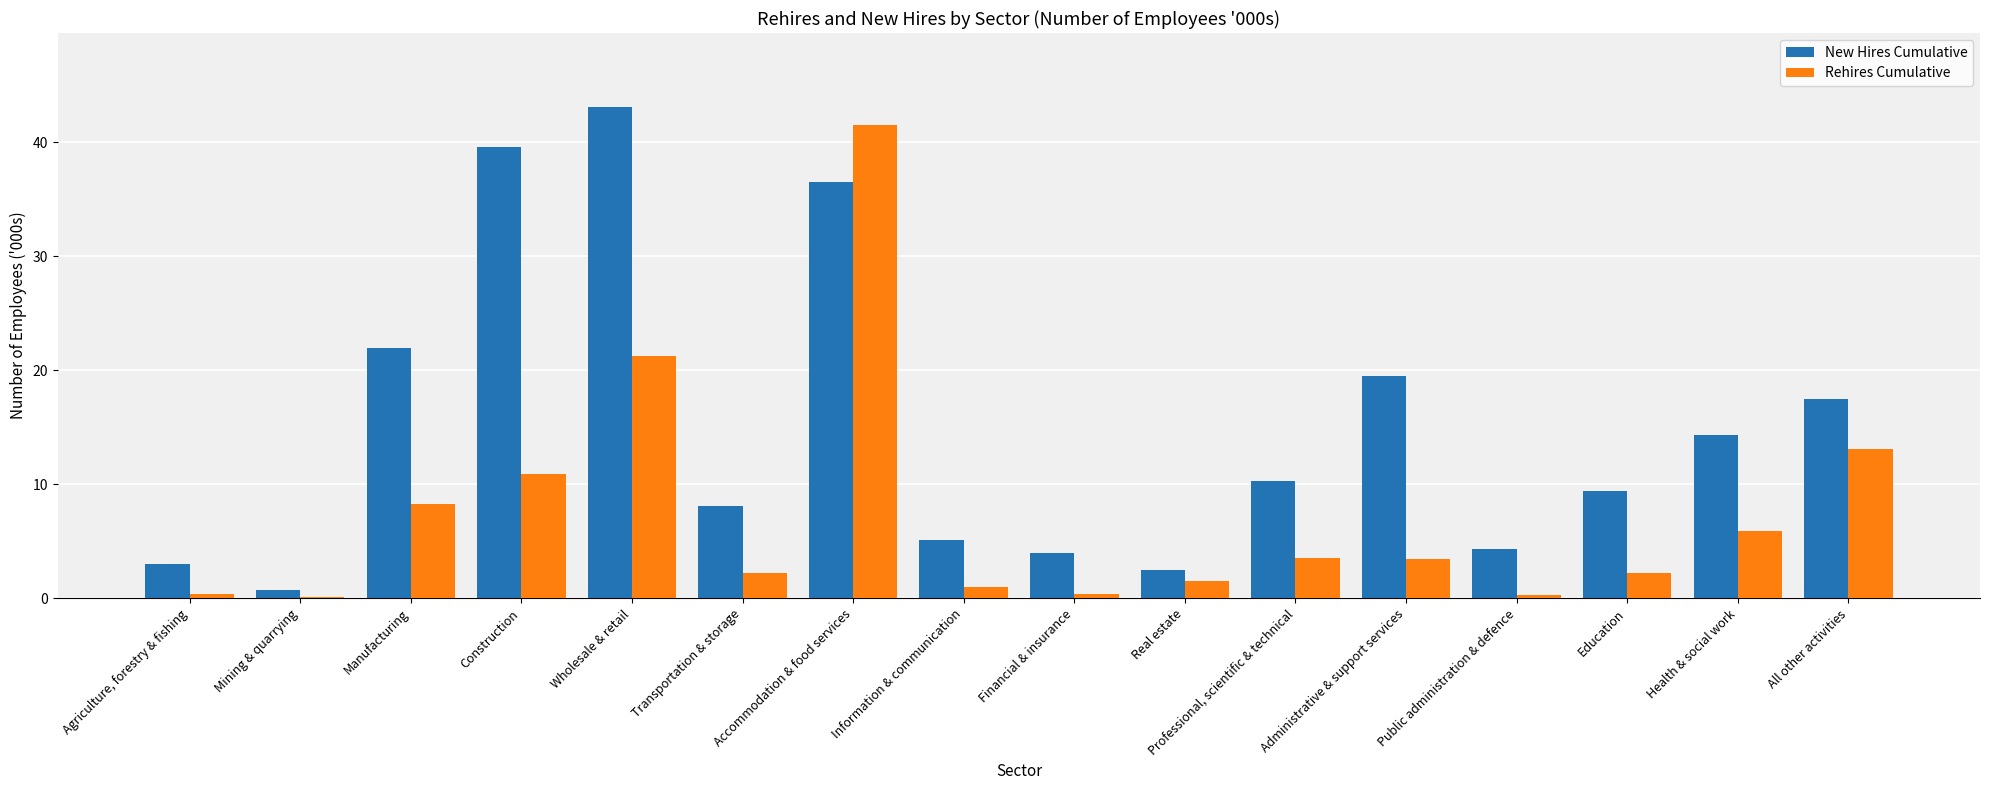

At which label is New Hires Cumulative closest to 21?

Manufacturing